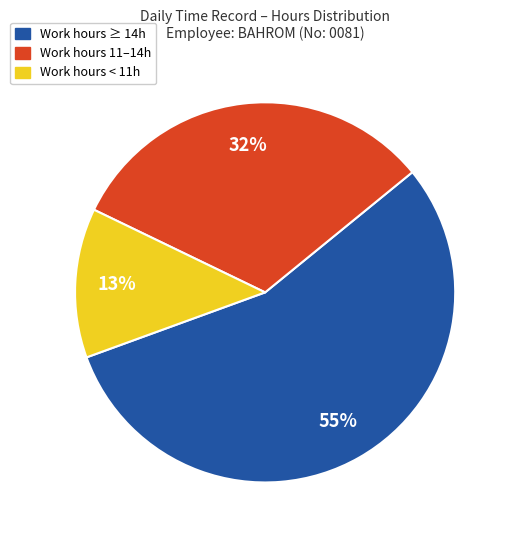

What percentage is the Work hours 11–14h slice, to the nearest percent?

32%